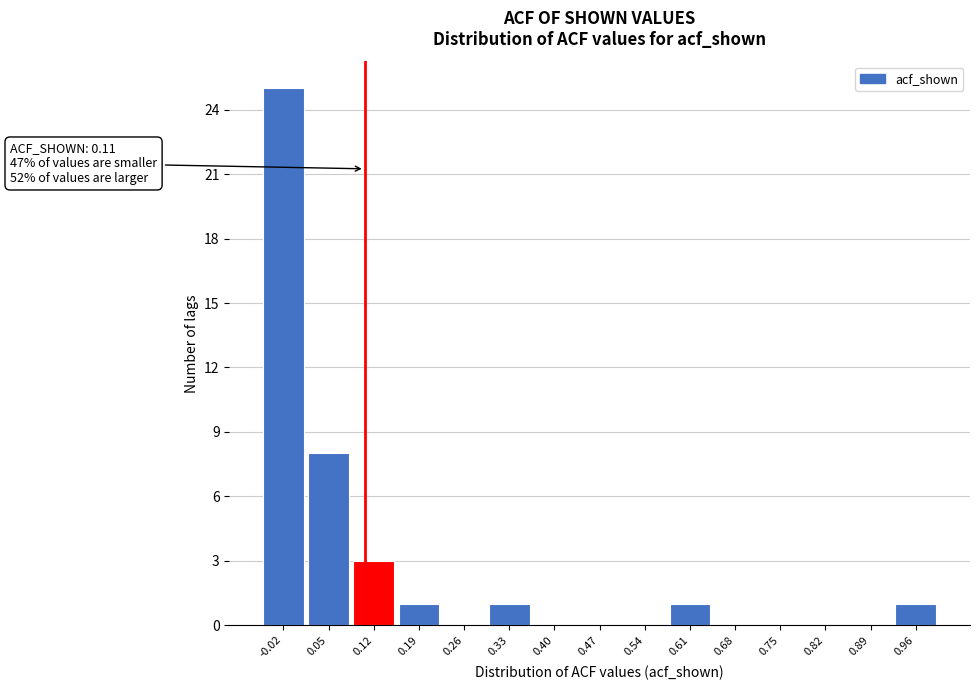

Over which range of the x-axis is the bar tallest?

-0.05 to 0.02